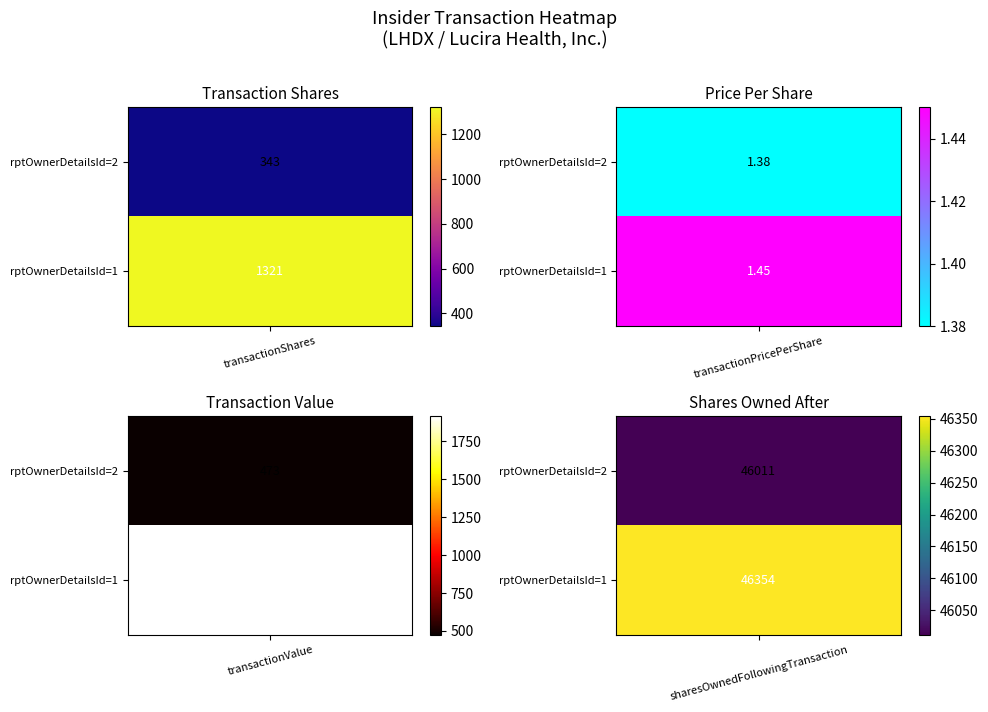

True or false: transactionShares has a value of 480.9 at 0.

False